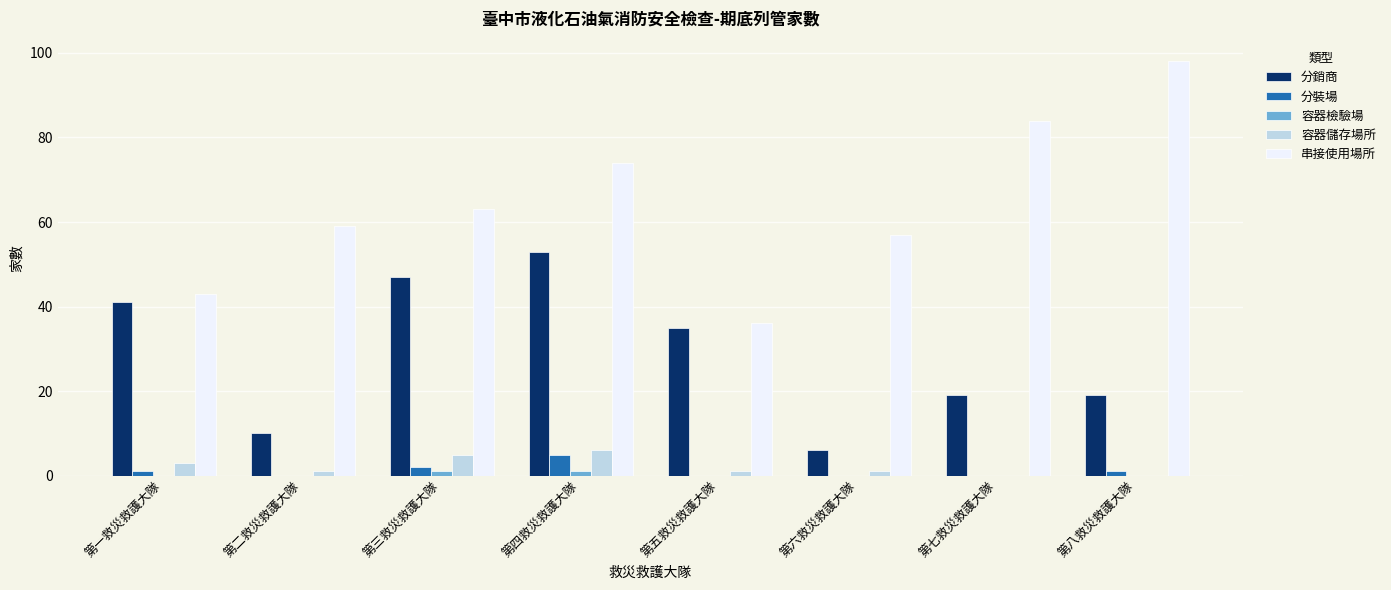

Which series changed the most between 第一救災救護大隊 and 第六救災救護大隊?

分銷商